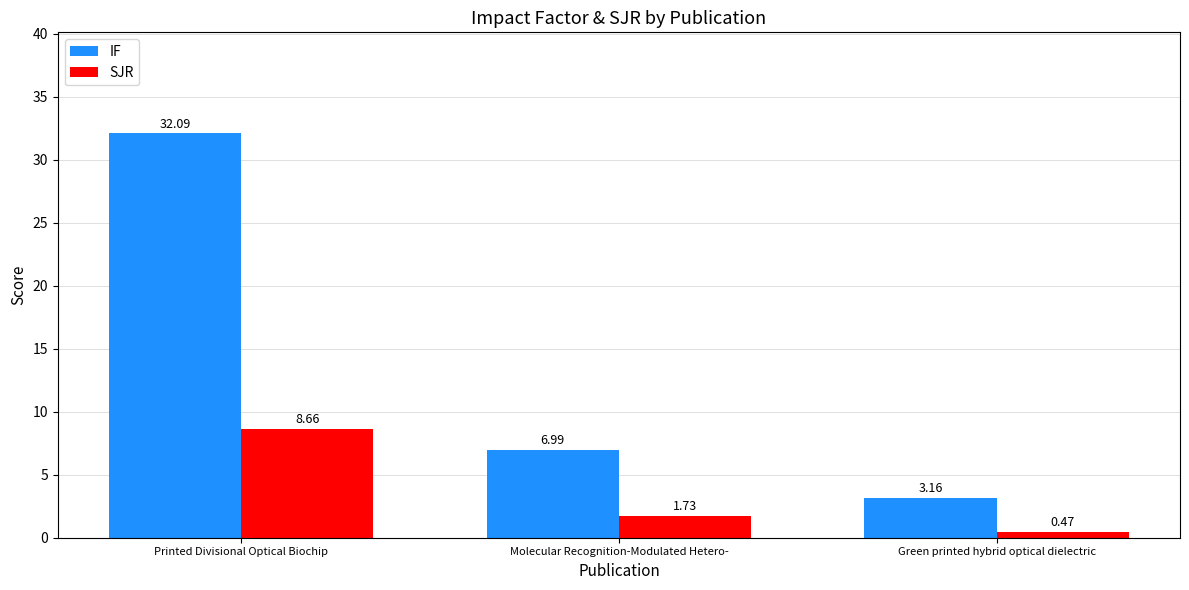

What position from the right is Molecular Recognition-Modulated Hetero-?

2